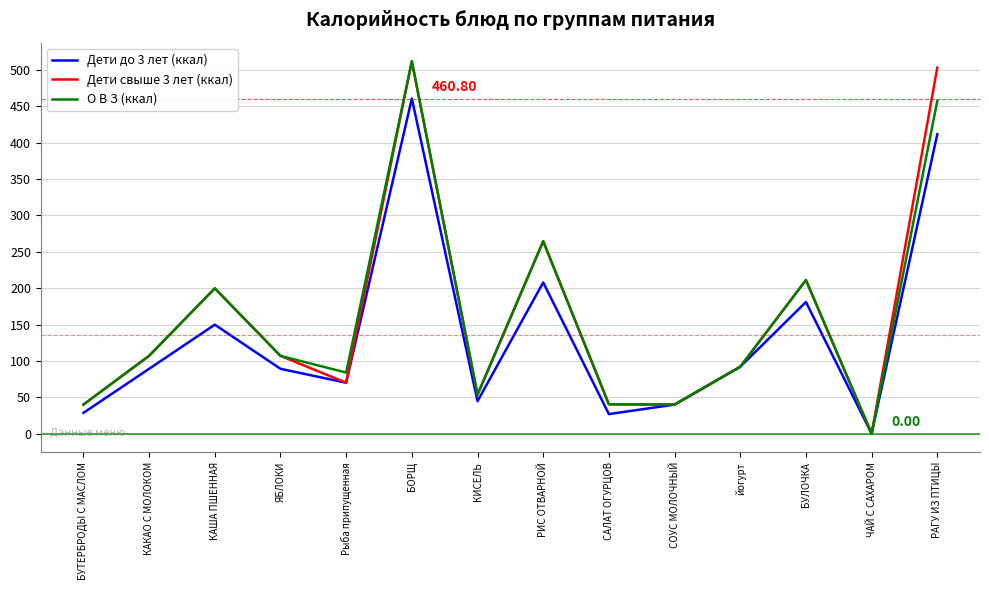

What is the sum of all О В З (ккал) values?

2209.0